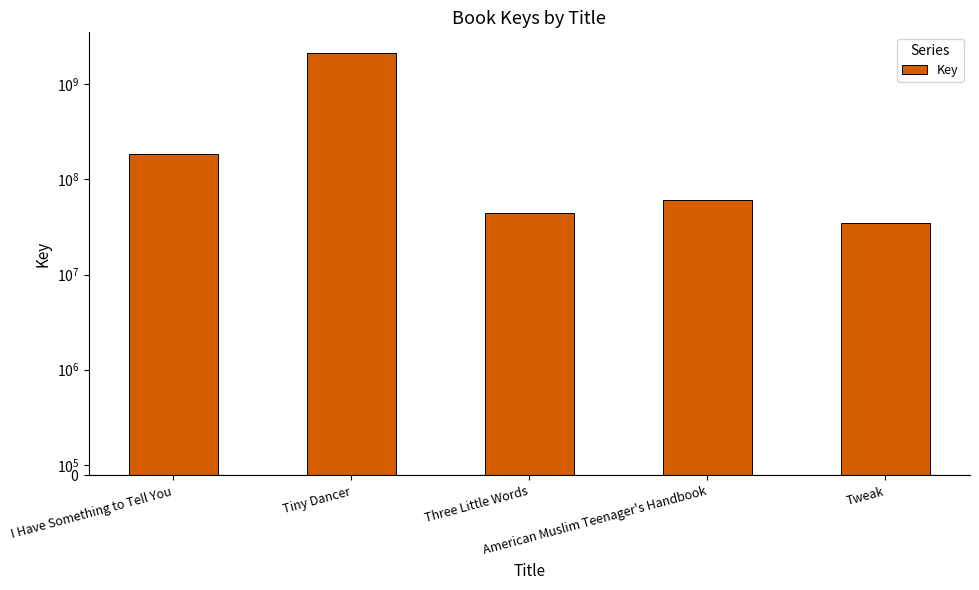

The chart shows a value of 9153474 at Three Little Words. True or false?

False